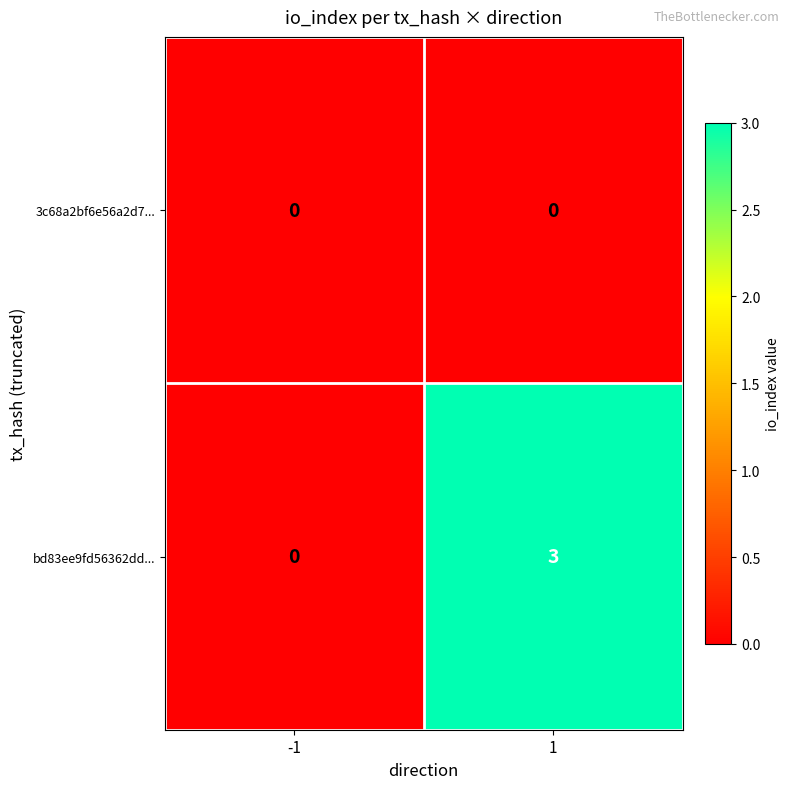

Which series has the largest total across all categories?

bd83ee9fd56362dd...